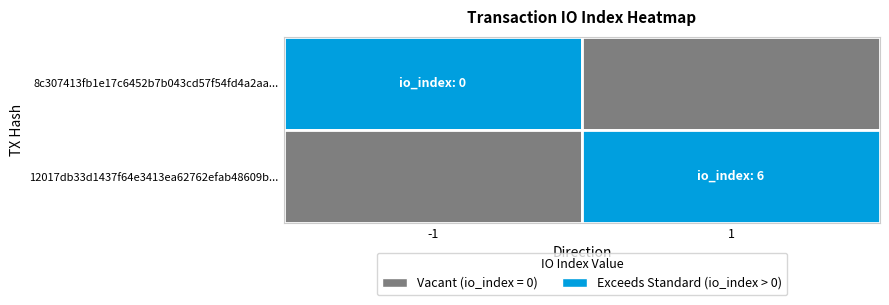

What is the difference between the highest and lowest values at direction?

2